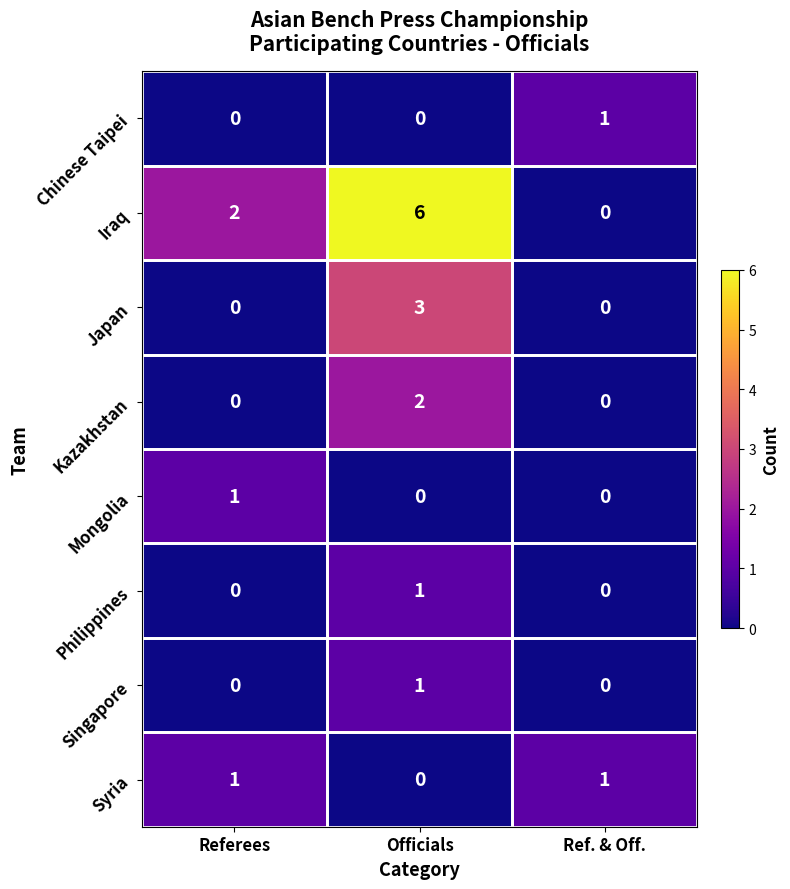

Which series has the largest total across all categories?

Iraq